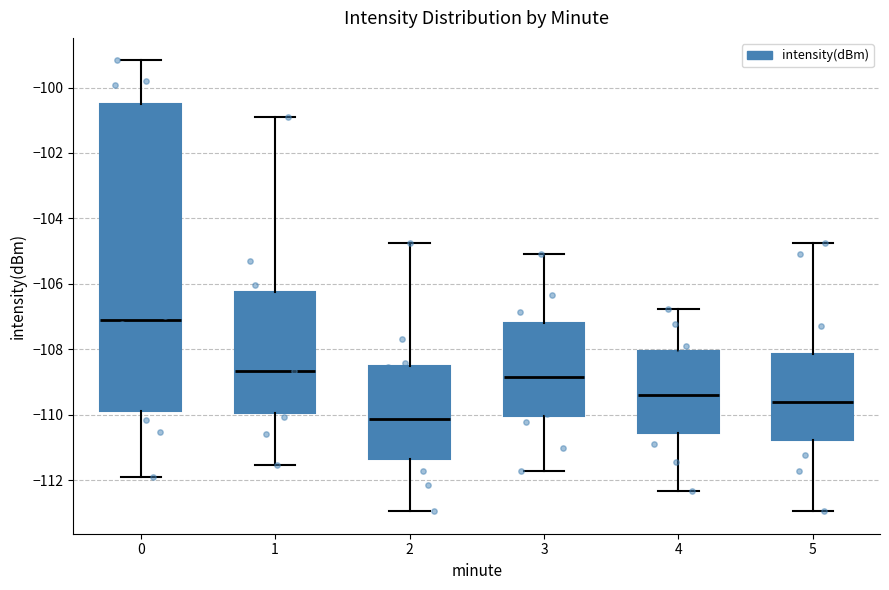

Reading left to right, read every box against the y-axis: the position of its median line, the range the box covers, and the ends of its whiskers. The values are not printed on the chart, so give them approximately, as read against the axis.

0: median -107.2, box -109.8 to -100.4, whiskers -112.0 to -99.2
1: median -108.6, box -110.0 to -106.2, whiskers -111.6 to -101.0
2: median -110.2, box -111.4 to -108.6, whiskers -113.0 to -104.8
3: median -108.8, box -110.0 to -107.2, whiskers -111.8 to -105.0
4: median -109.4, box -110.6 to -108.0, whiskers -112.4 to -106.8
5: median -109.6, box -110.8 to -108.2, whiskers -113.0 to -104.8